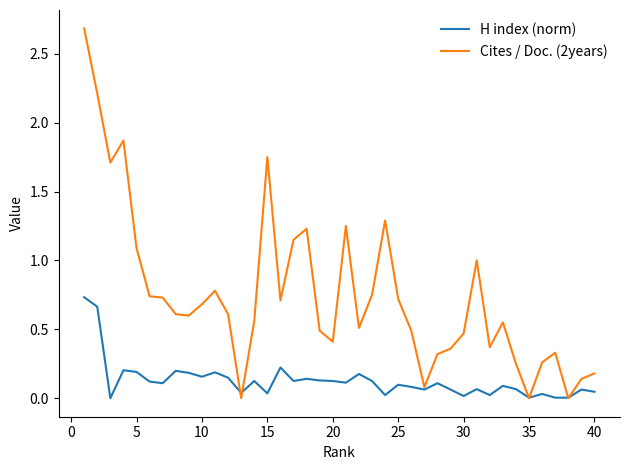

What is the greatest value displayed?

2.7